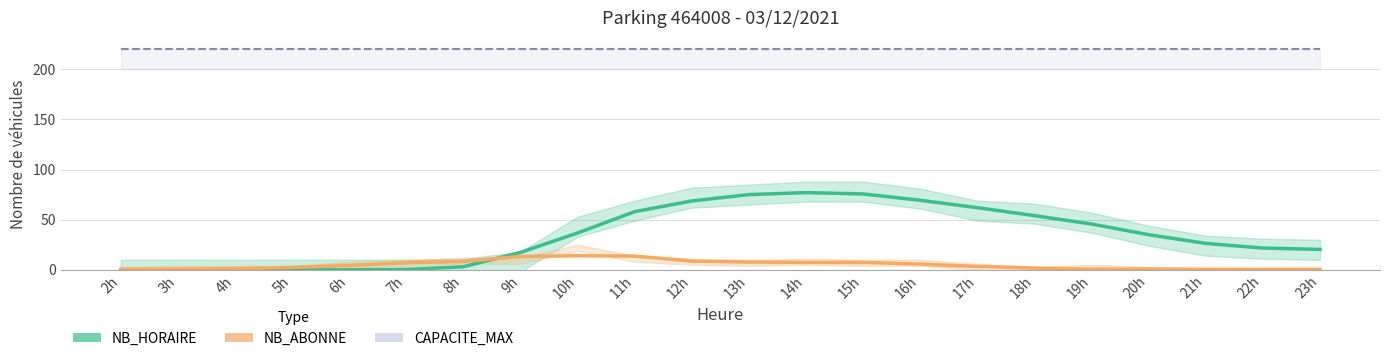

Which series has the largest total across all categories?

CAPACITE_MAX